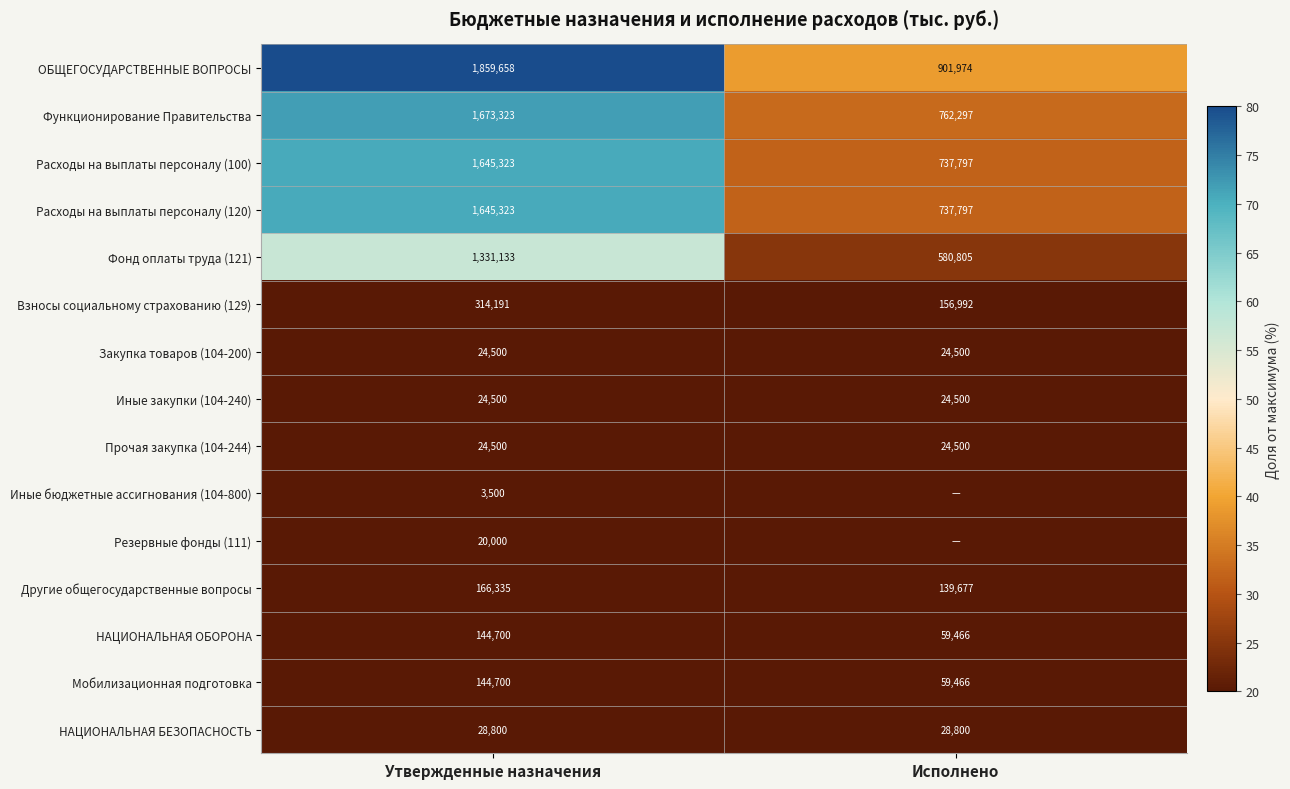

What is the total value across all series at Утвержденные назначения?

9050486